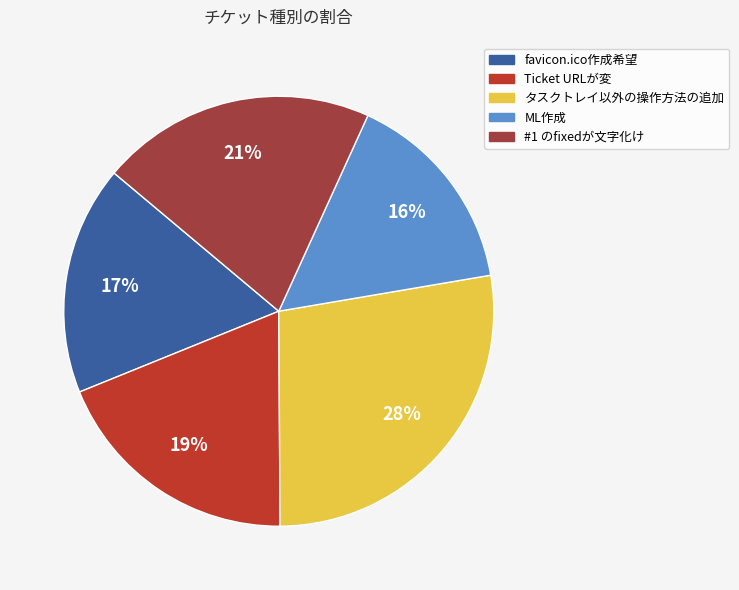

The favicon.ico作成希望 slice represents 31% of the pie. True or false?

False